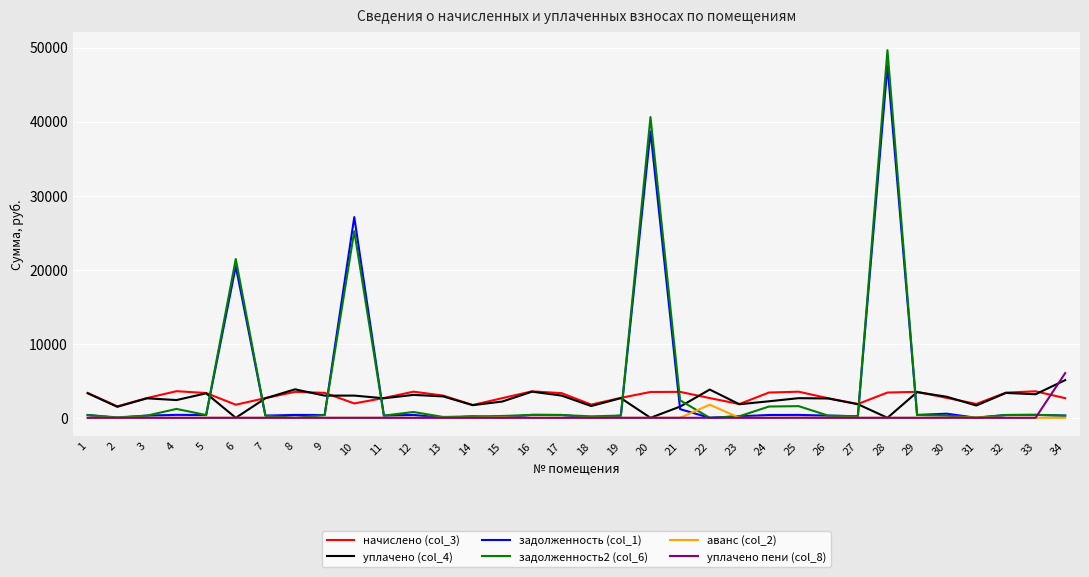

What is the greatest value displayed?

49657.2